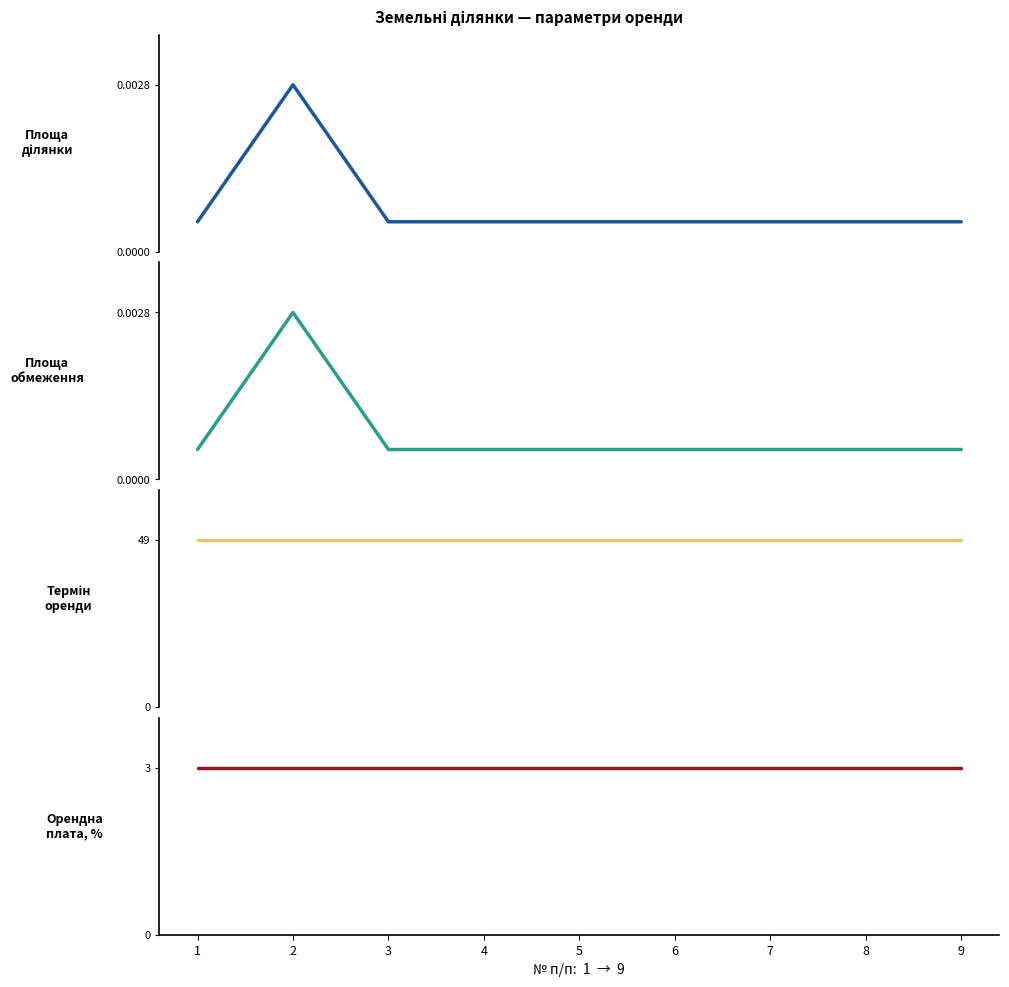

What is the difference between the highest and lowest values at 7?

49.0